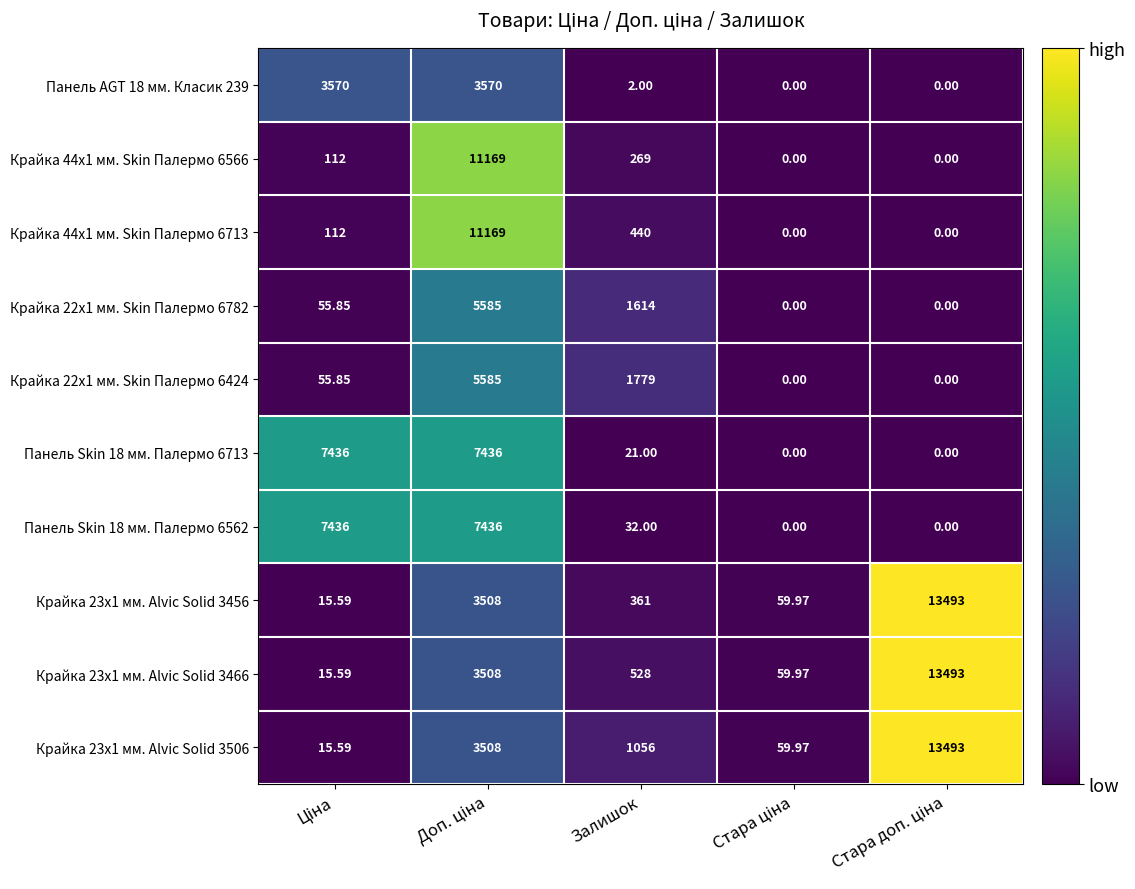

Where is Крайка 44x1 мм. Skin Палермо 6713 nearest to the value 5584?

Залишок